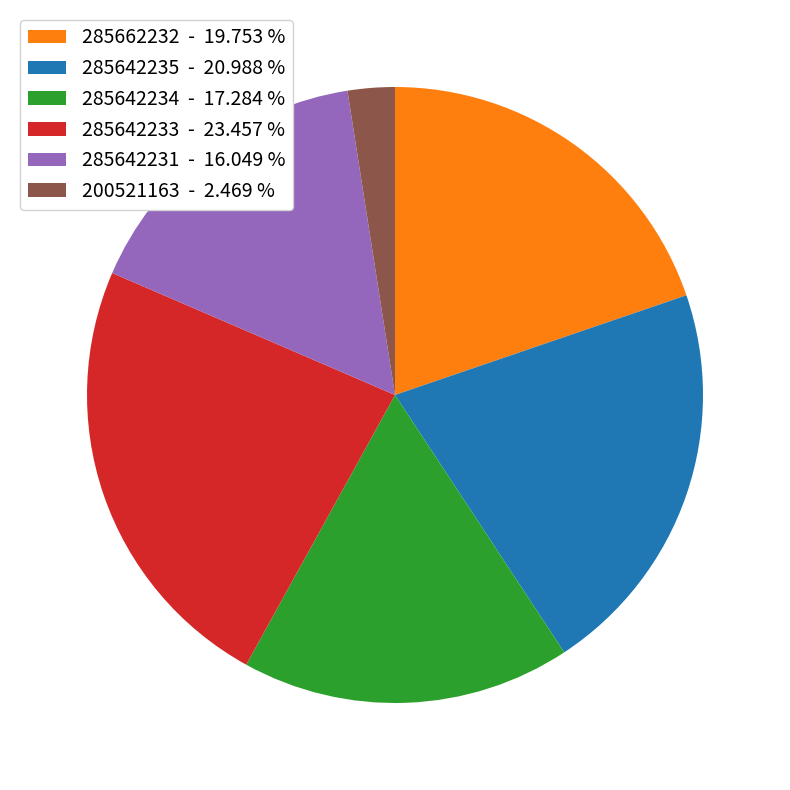

Is there any slice that represents more than half of the pie?

No